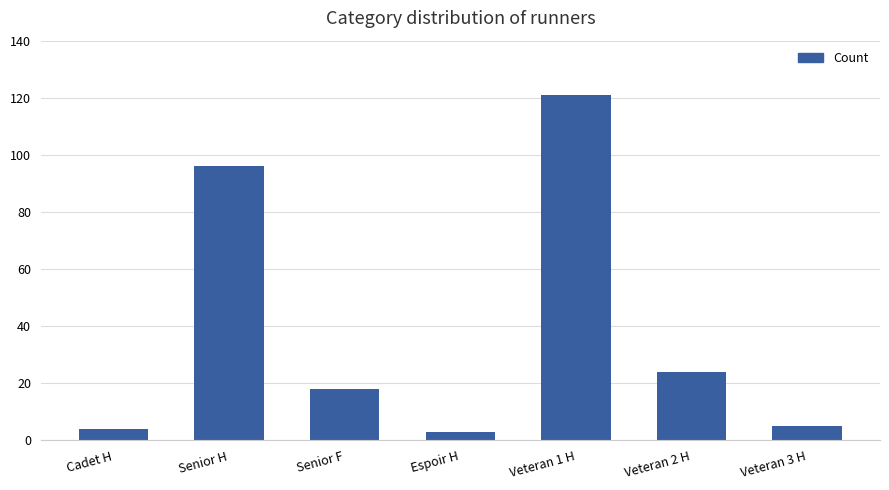

What is the smallest value displayed?

3